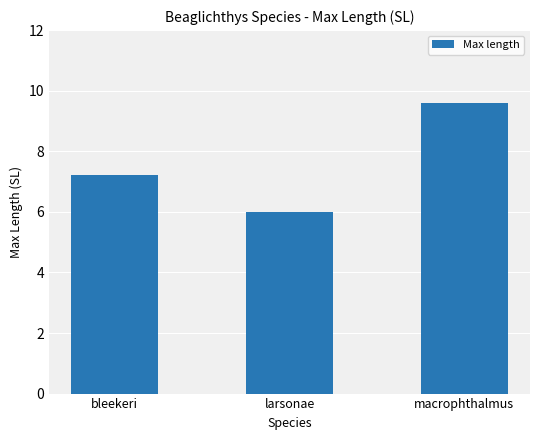

What position from the right is bleekeri?

3